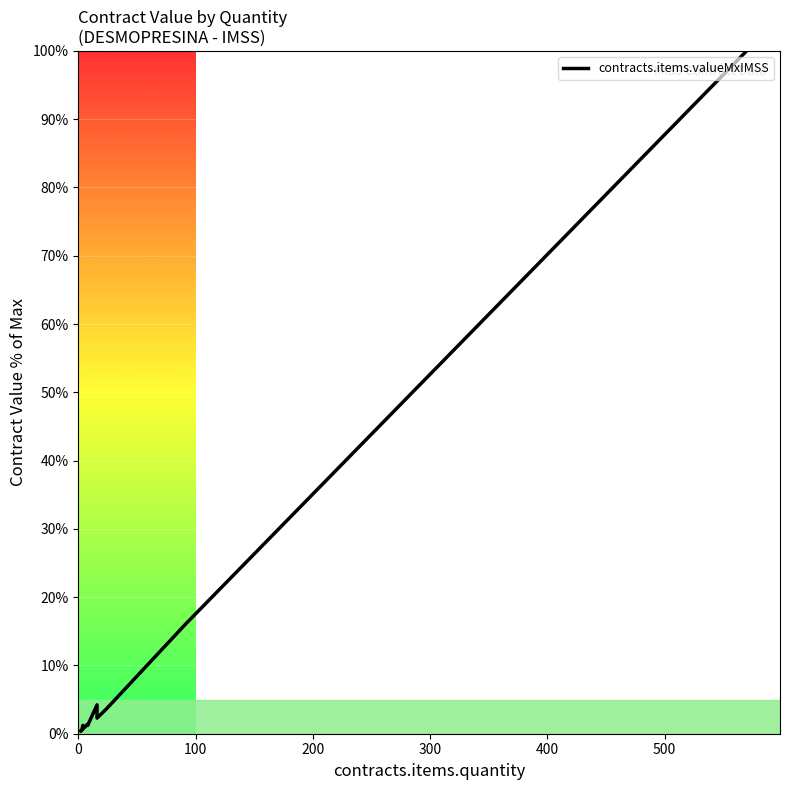

At which label is the value closest to 50?

100